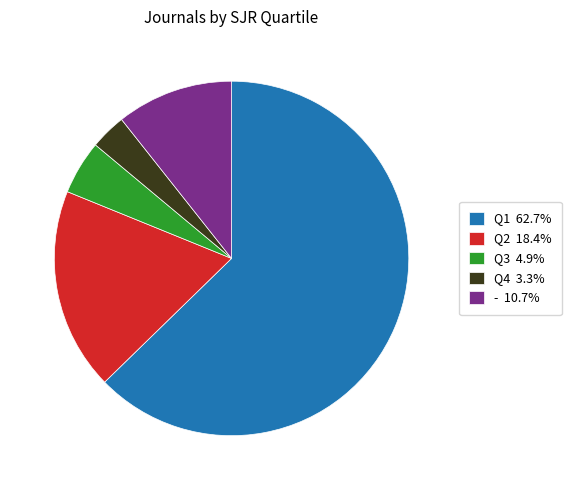

Count the number of slices in the pie.

5